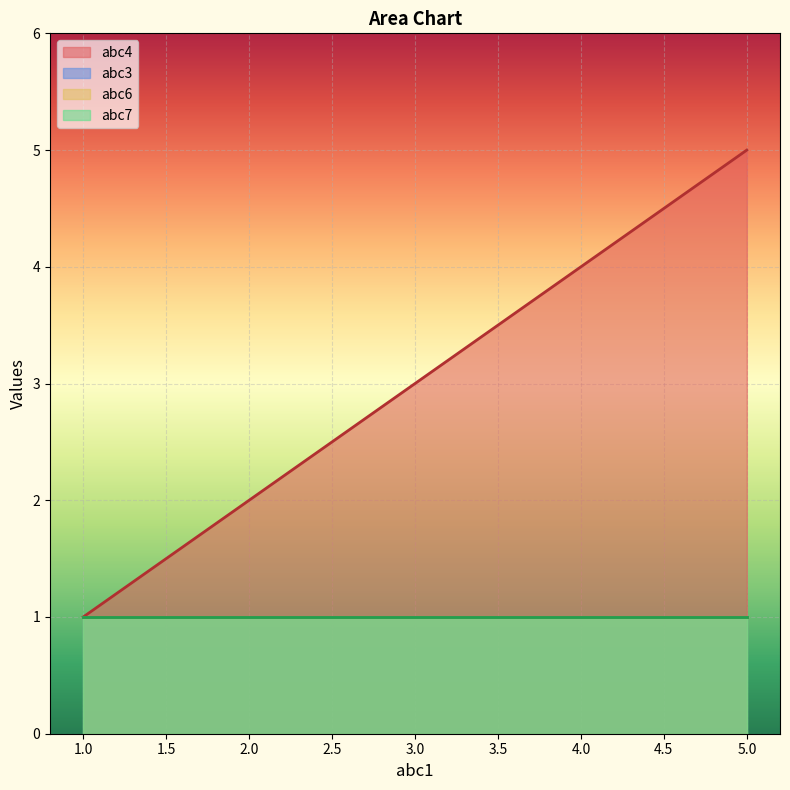

Which category has the lowest value across all series?

1